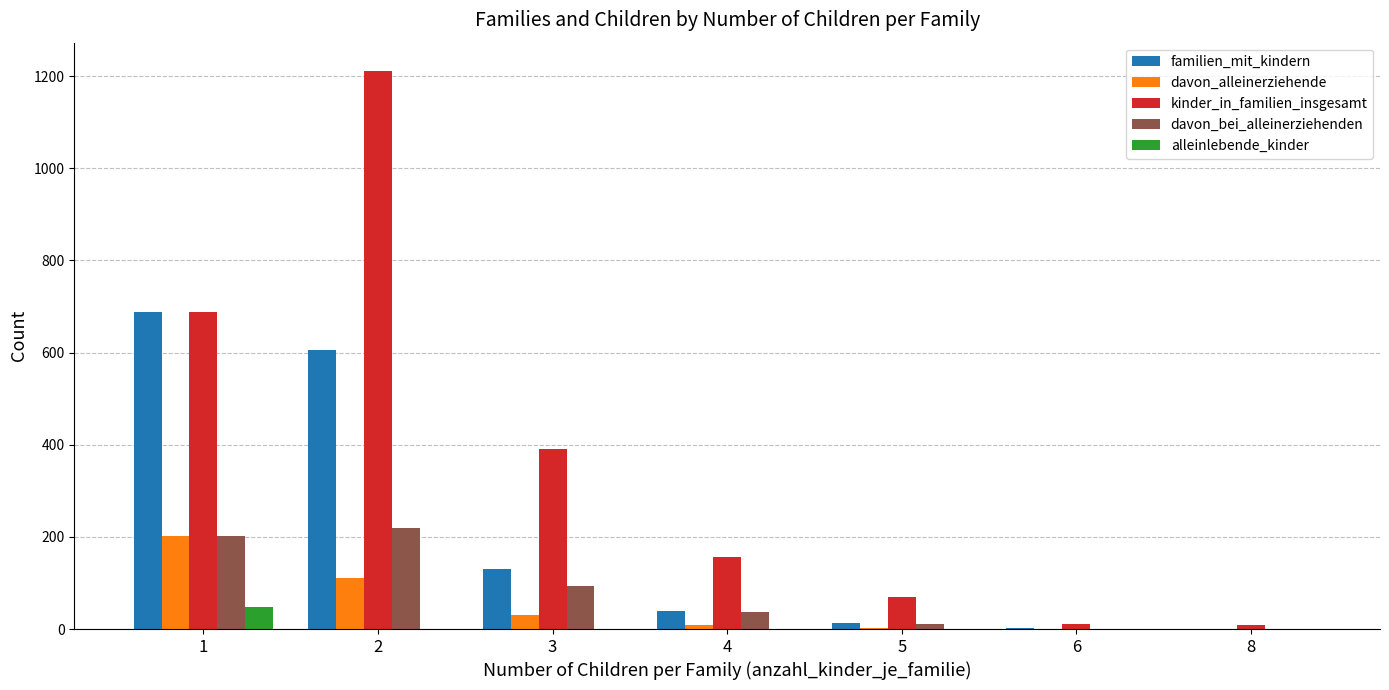

The value of kinder_in_familien_insgesamt at 5 is 70. True or false?

True